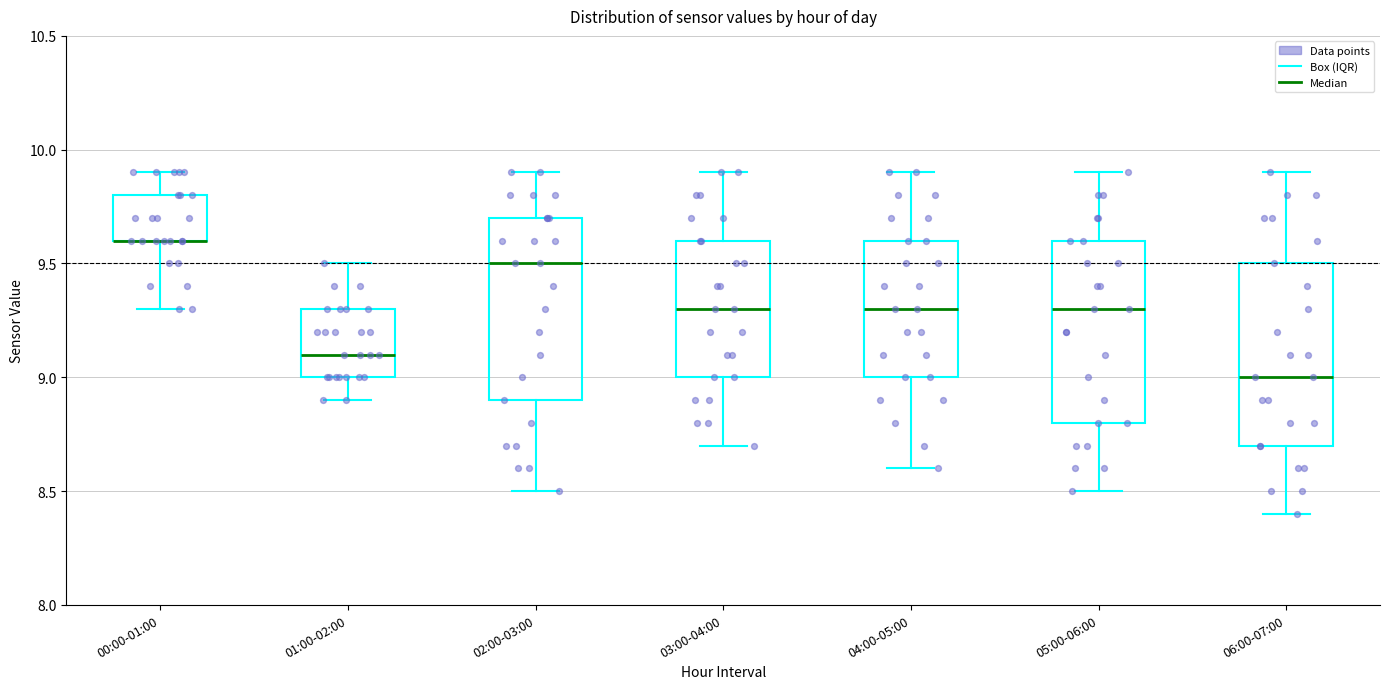

Where does the upper whisker of the box for 03:00-04:00 end on the y-axis? The values are not printed on the chart, so give them approximately, as read against the axis.

9.9